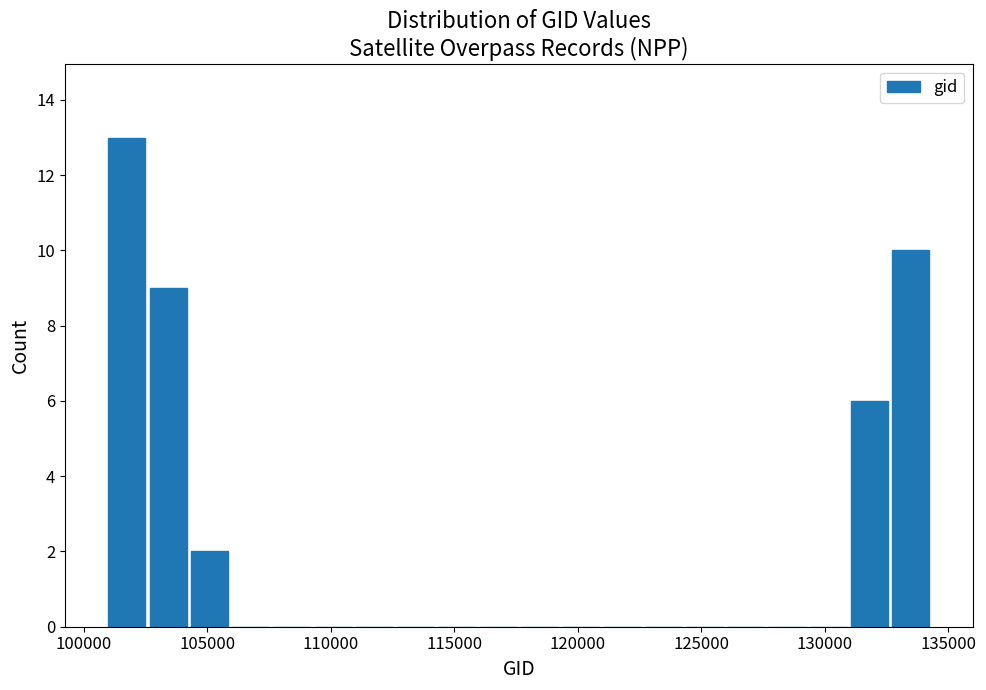

Around what value on the x-axis is the tallest bar? Give the approximate position of its centre, as read against the axis.

102000